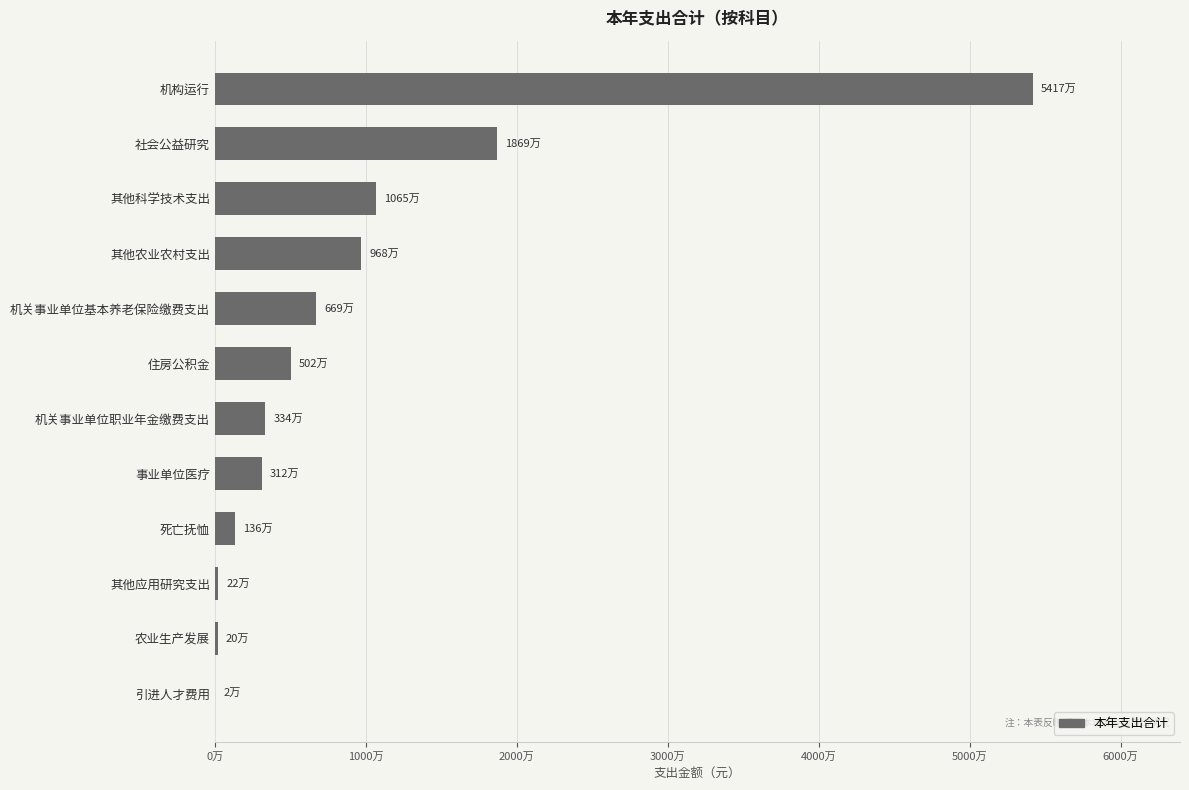

Are the bars horizontal?

Yes